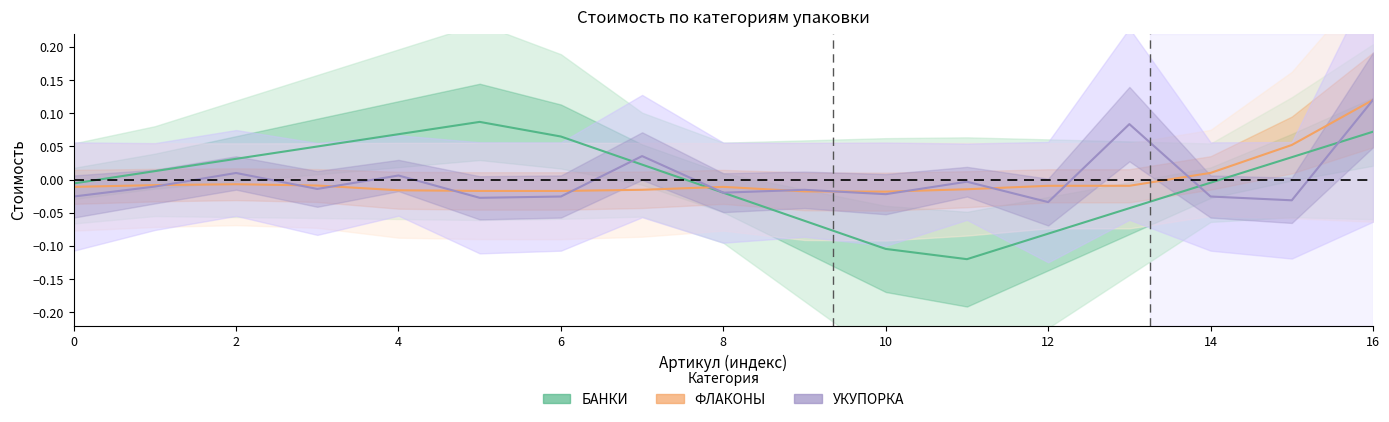

What is the difference between the highest and lowest values at 11?

0.1